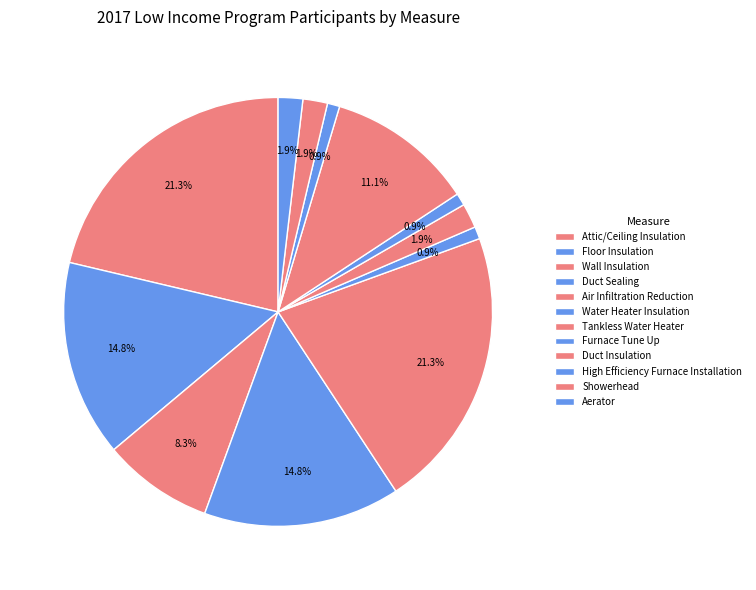

What percentage is the Attic/Ceiling Insulation slice, to the nearest percent?

21%